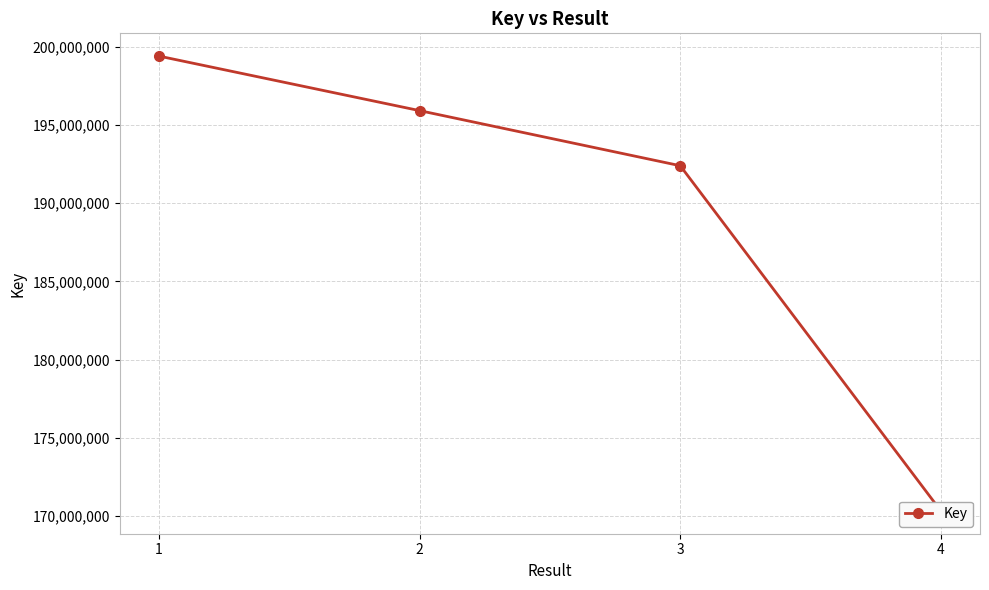

What is the change in value from 1 to 3?

-7008620